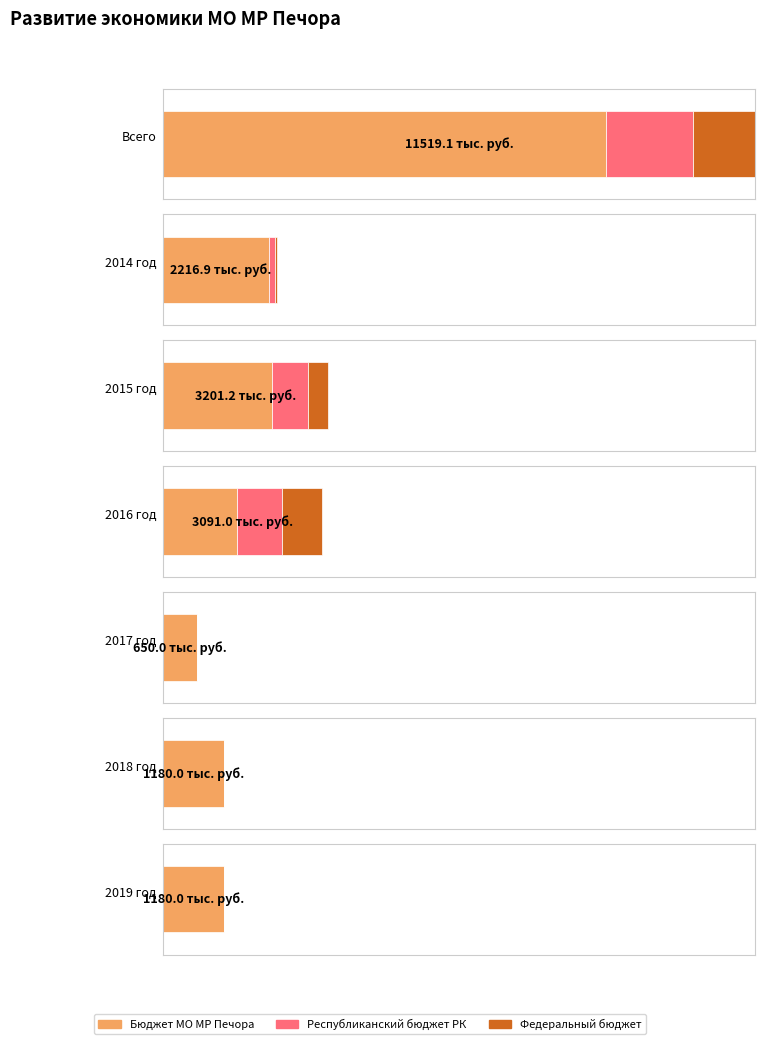

Rank the series at 2018 год from highest to lowest value.

Бюджет МО МР Печора, Республиканский бюджет РК, Федеральный бюджет